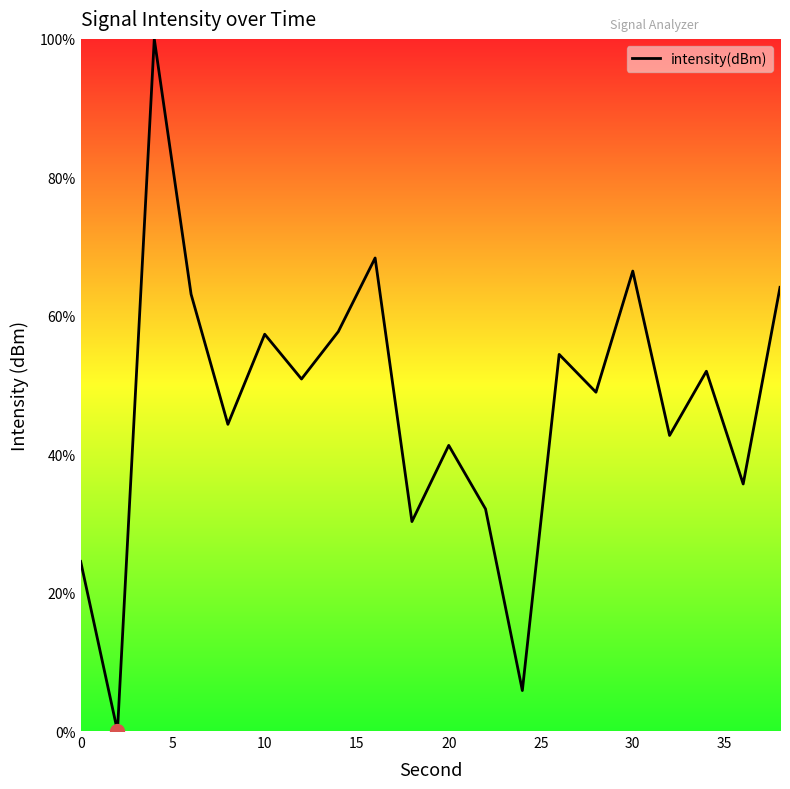

What is the maximum value shown in the chart?

100.0